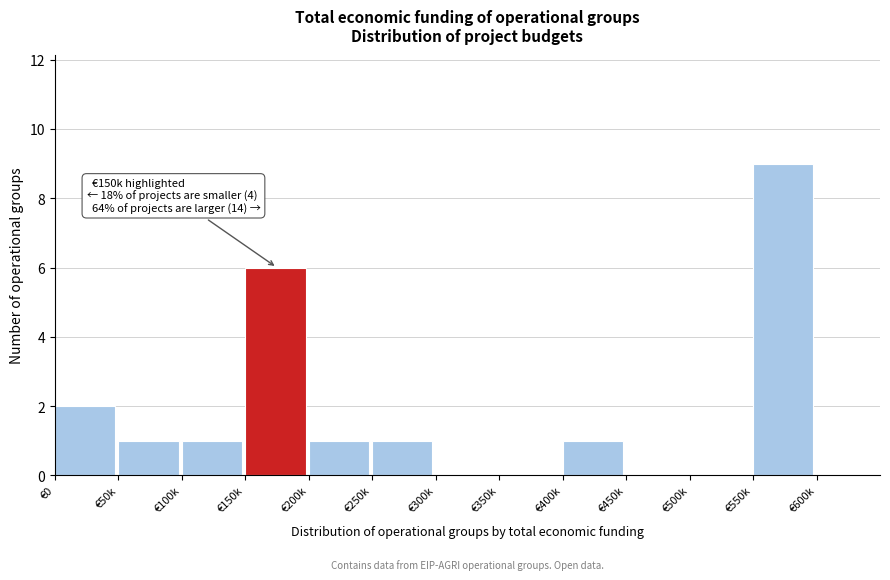

Reading left to right, transcribe all the data shown in this chart.

€0=2	€50k=1	€100k=1	€150k=6	€200k=1	€250k=1	€300k=0	€350k=0	€400k=1	€450k=0	€500k=0	€550k=9	€600k=0